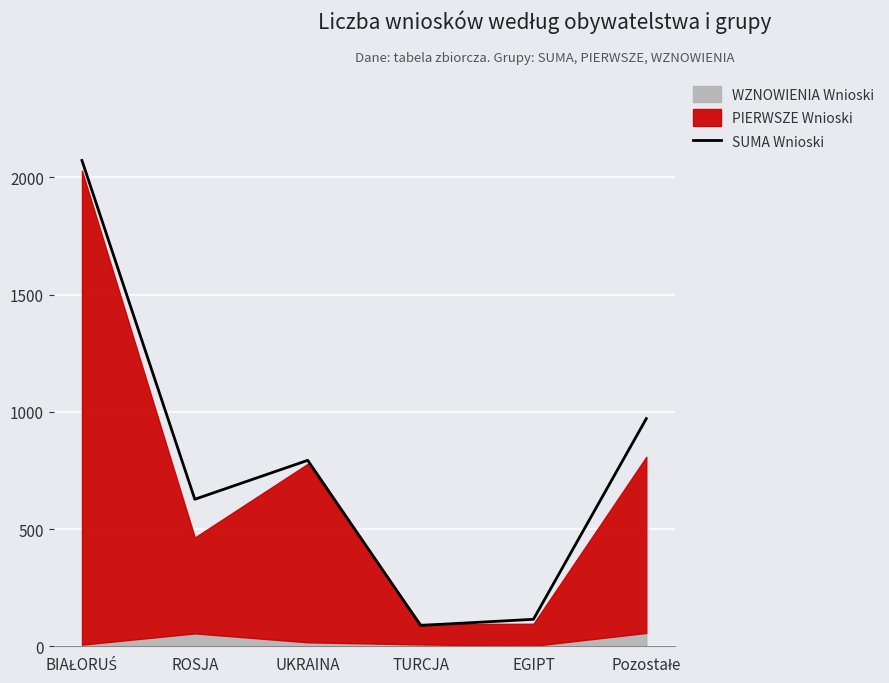

How many interior local valleys (lower than both neighbors) does the data have?

2